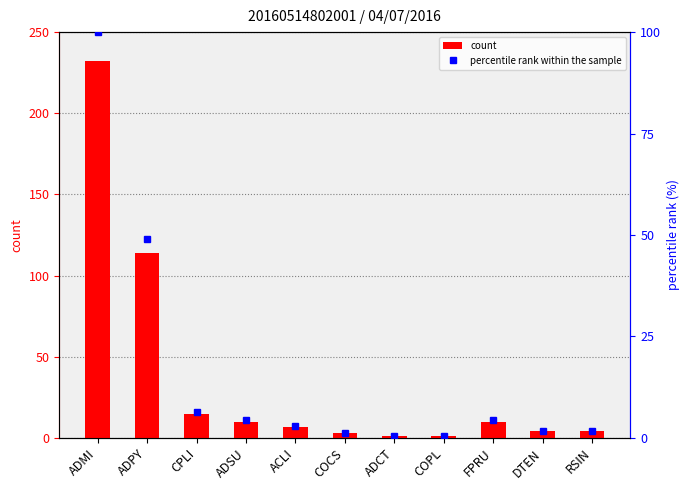

The count series shows 17.3 at ADSU. True or false?

False